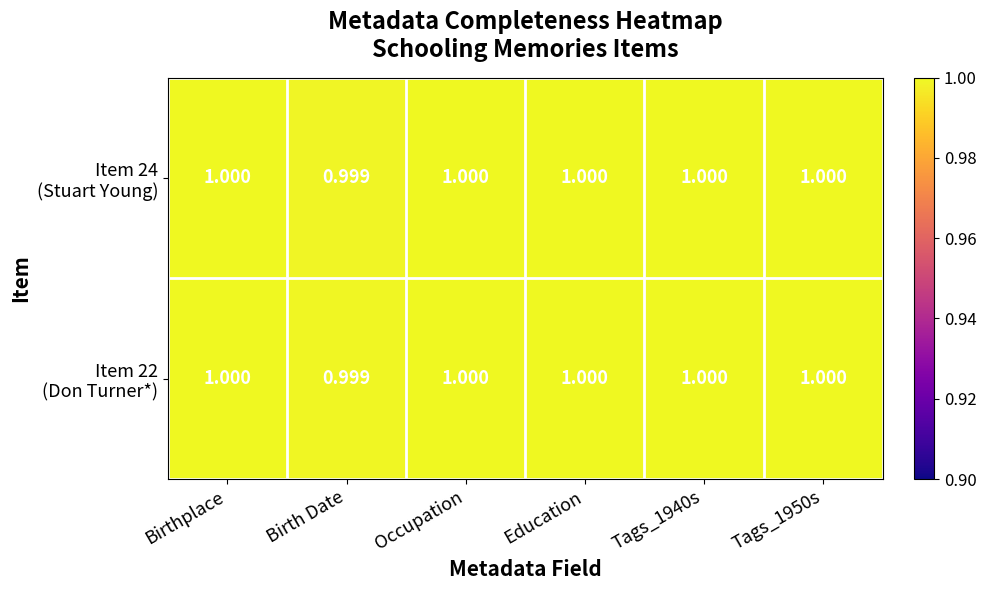

At which category does the chart reach its minimum across all series?

Birth Date